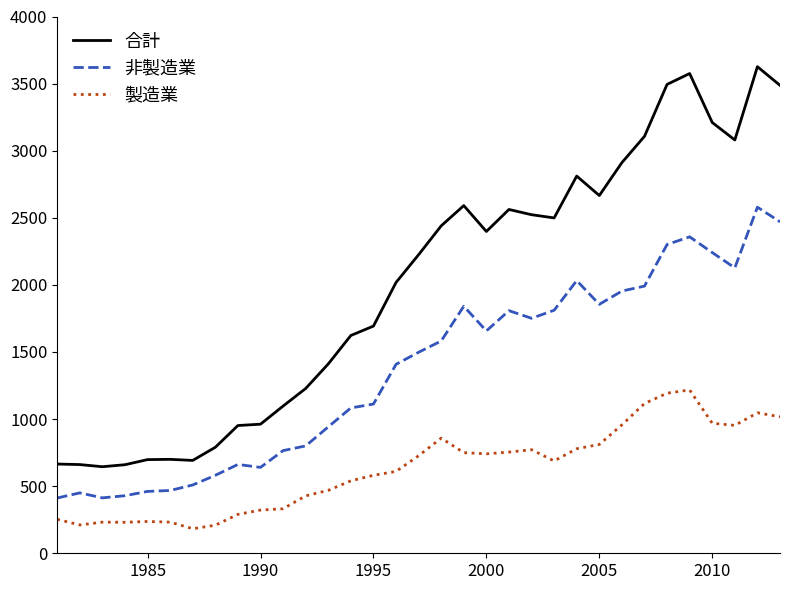

Which series has the largest total across all categories?

合計